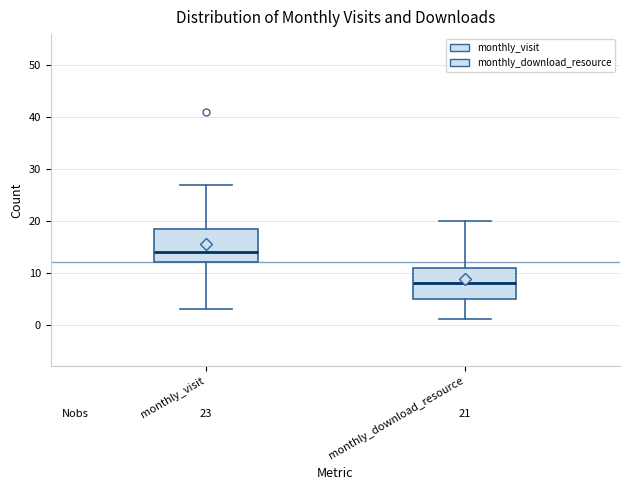

Which box's median line is the highest?

monthly_visit